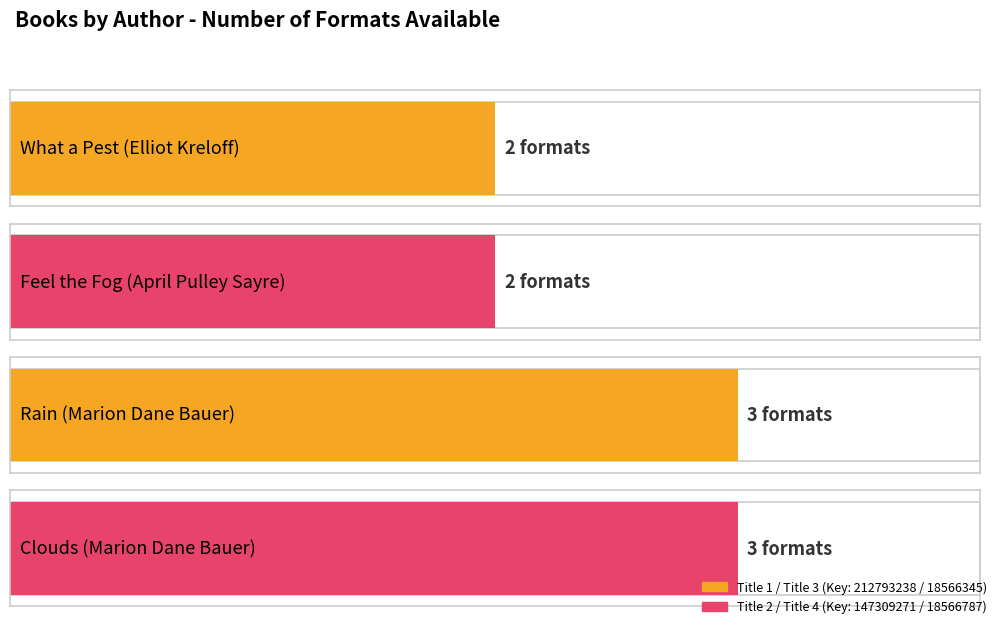

The chart shows a value of 3 at Clouds
(Marion Dane Bauer). True or false?

True